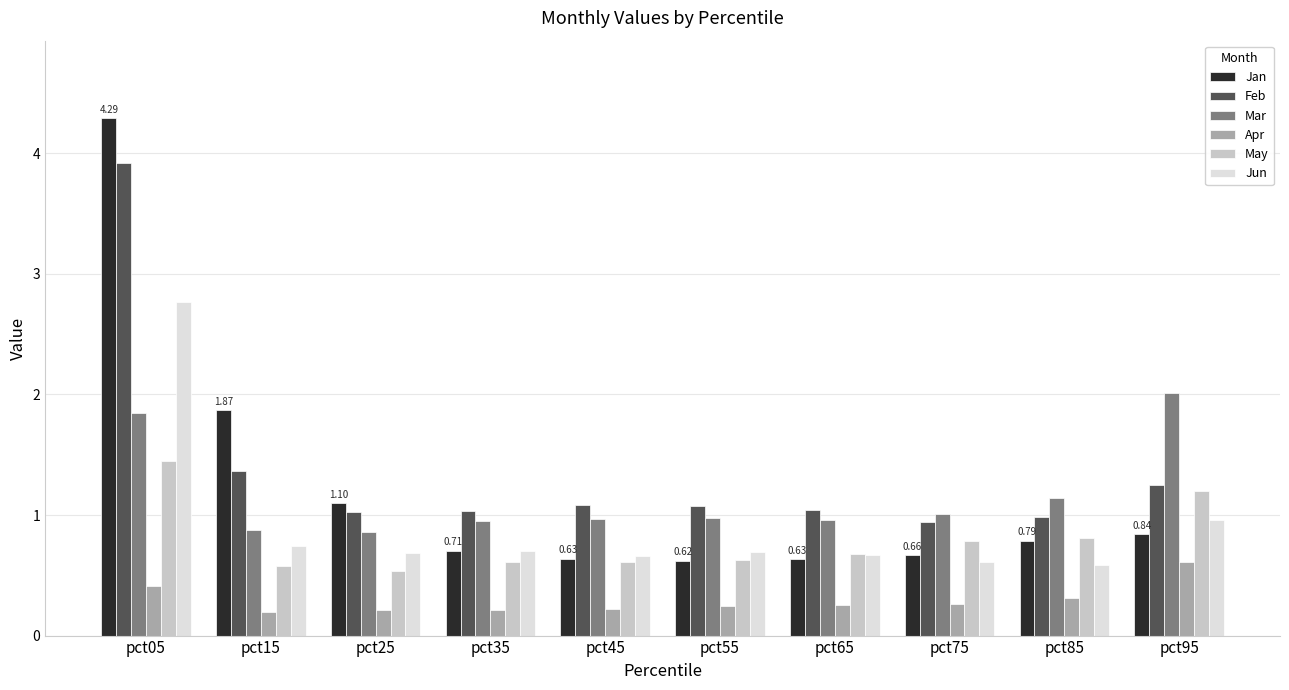

What are all the series names shown in the legend?

Jan, Feb, Mar, Apr, May, Jun